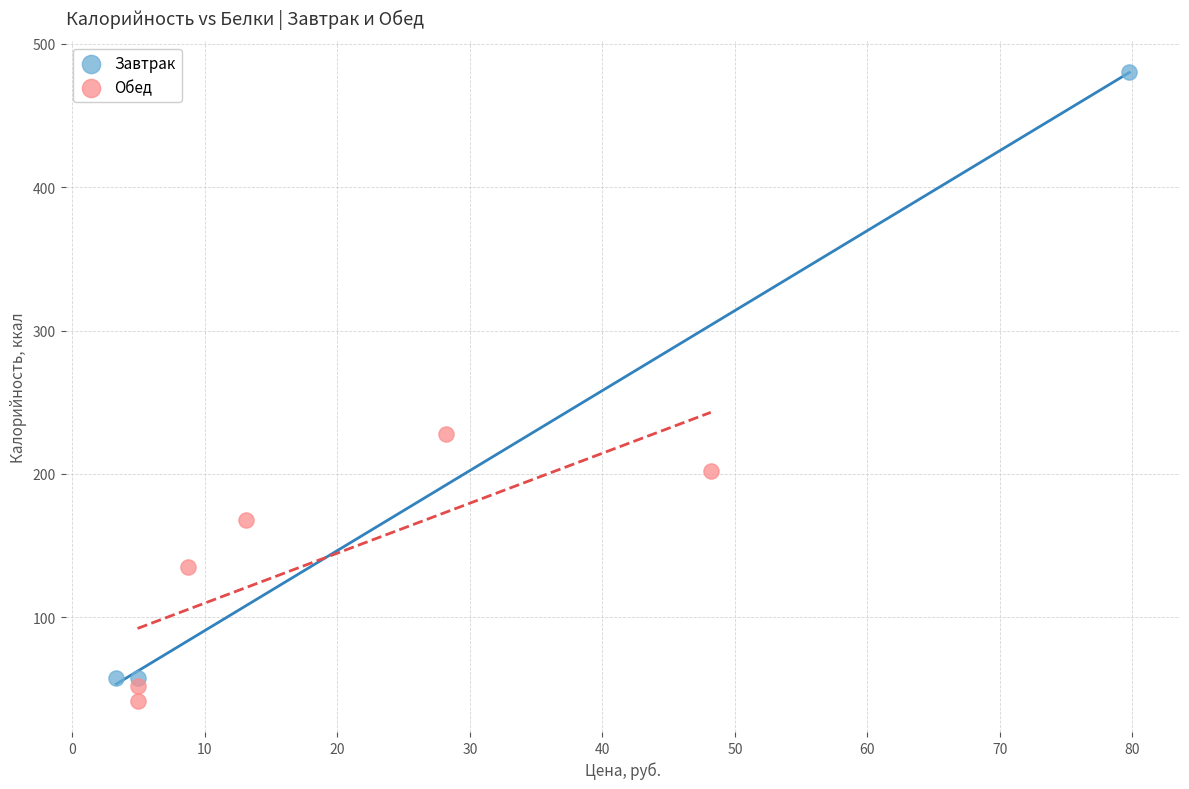

Which series has the widest spread of Y values?

Завтрак